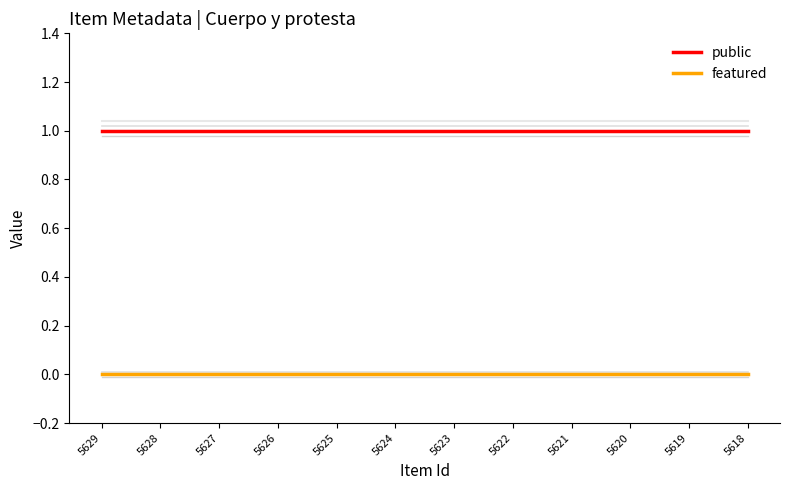

List the series in order of their peak value, lowest first.

featured, public